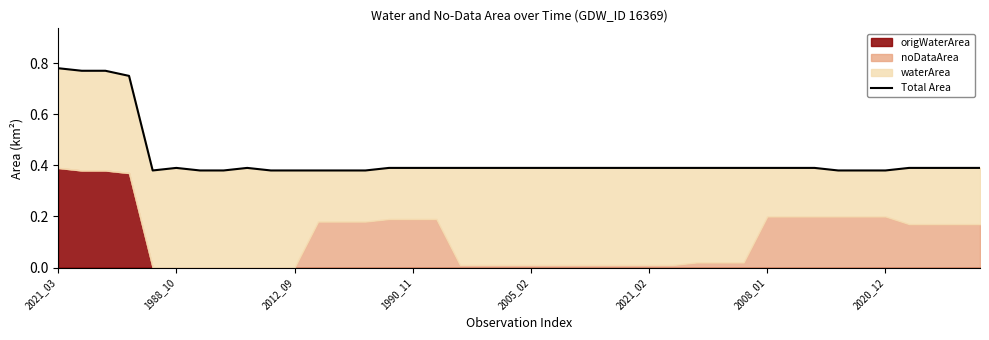

What is the label of the 28th point from the left?

27